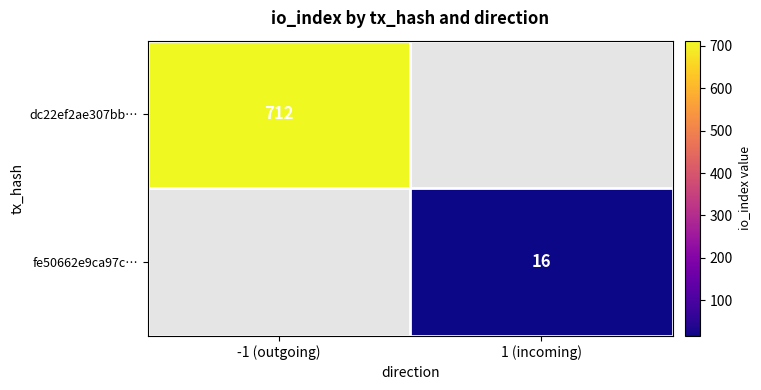

Which series has the largest range (max minus min)?

dc22ef2ae307bb…